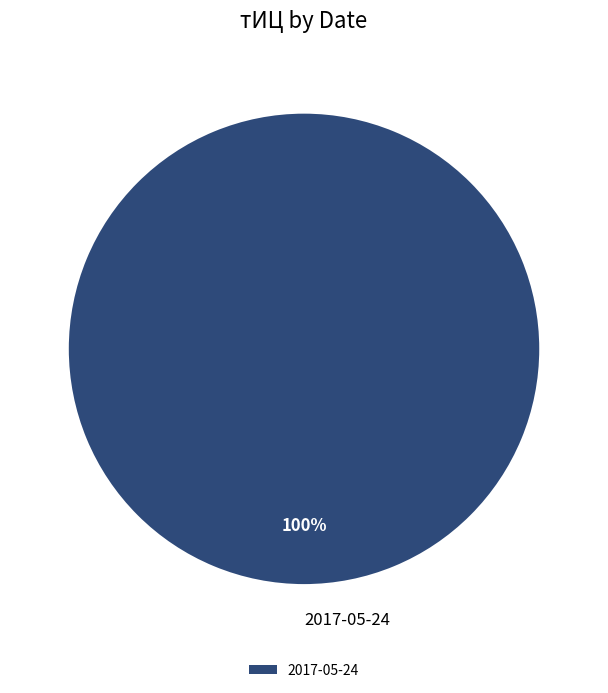

What percentage is the 2017-05-24 slice, to the nearest percent?

100%